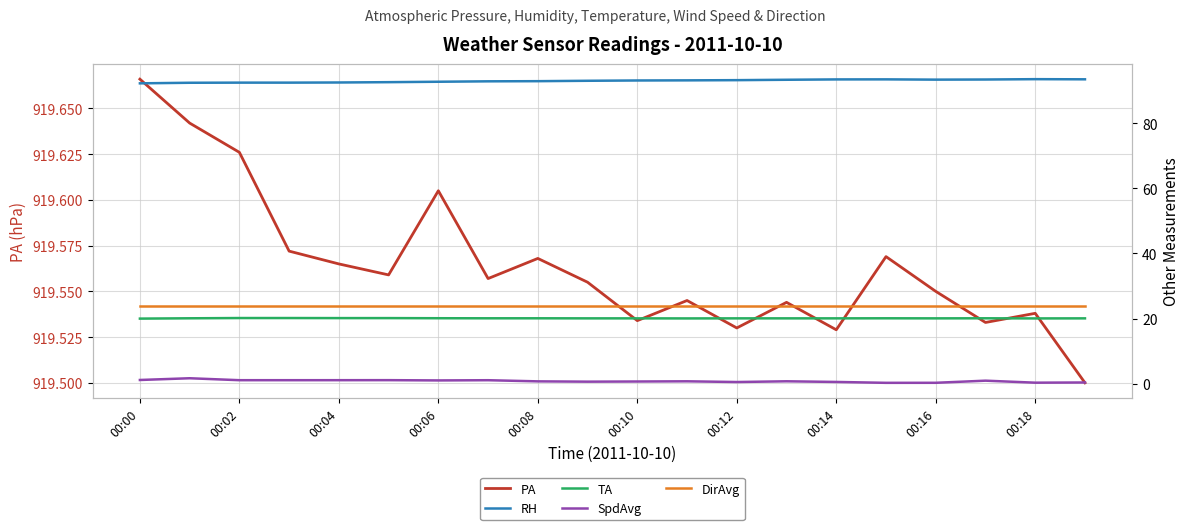

Which category has the lowest value across all series?

15